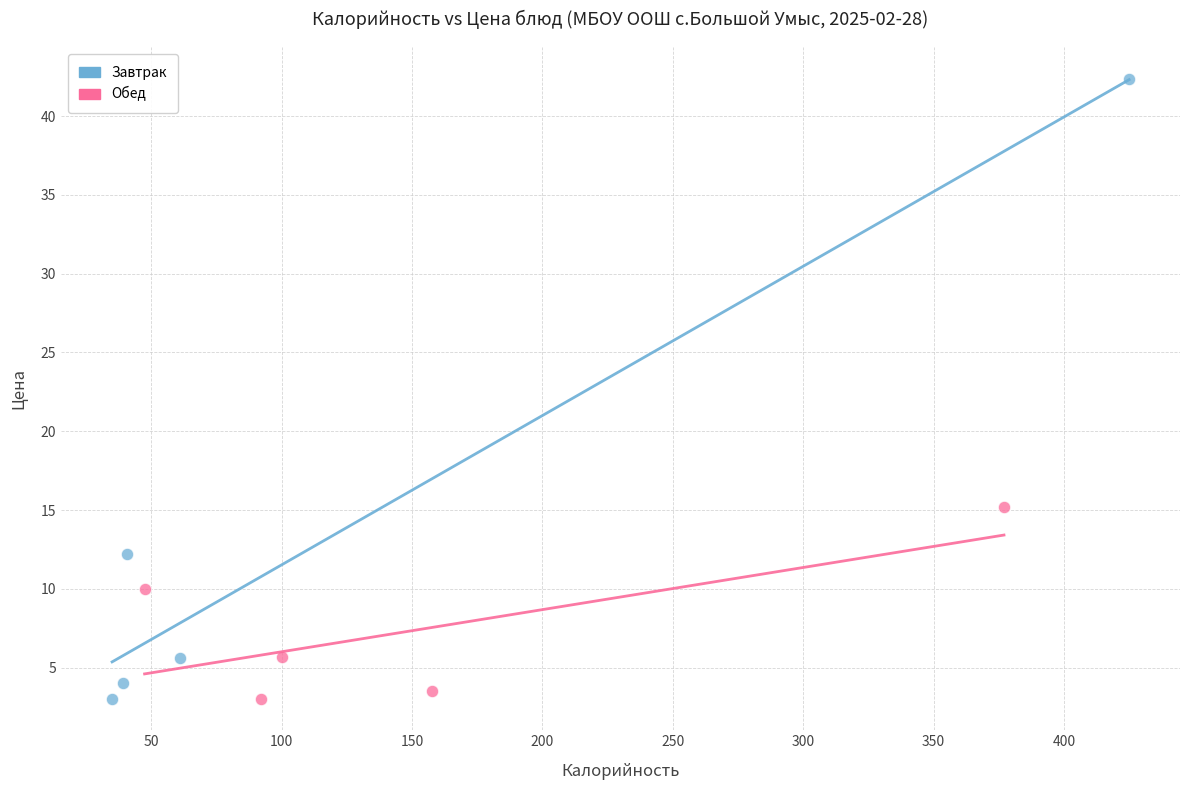

Which series has the largest Y range (max minus min)?

Завтрак